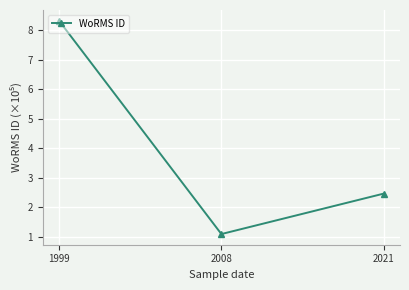

List the labels in order of value, smallest first.

2008, 2021, 1999